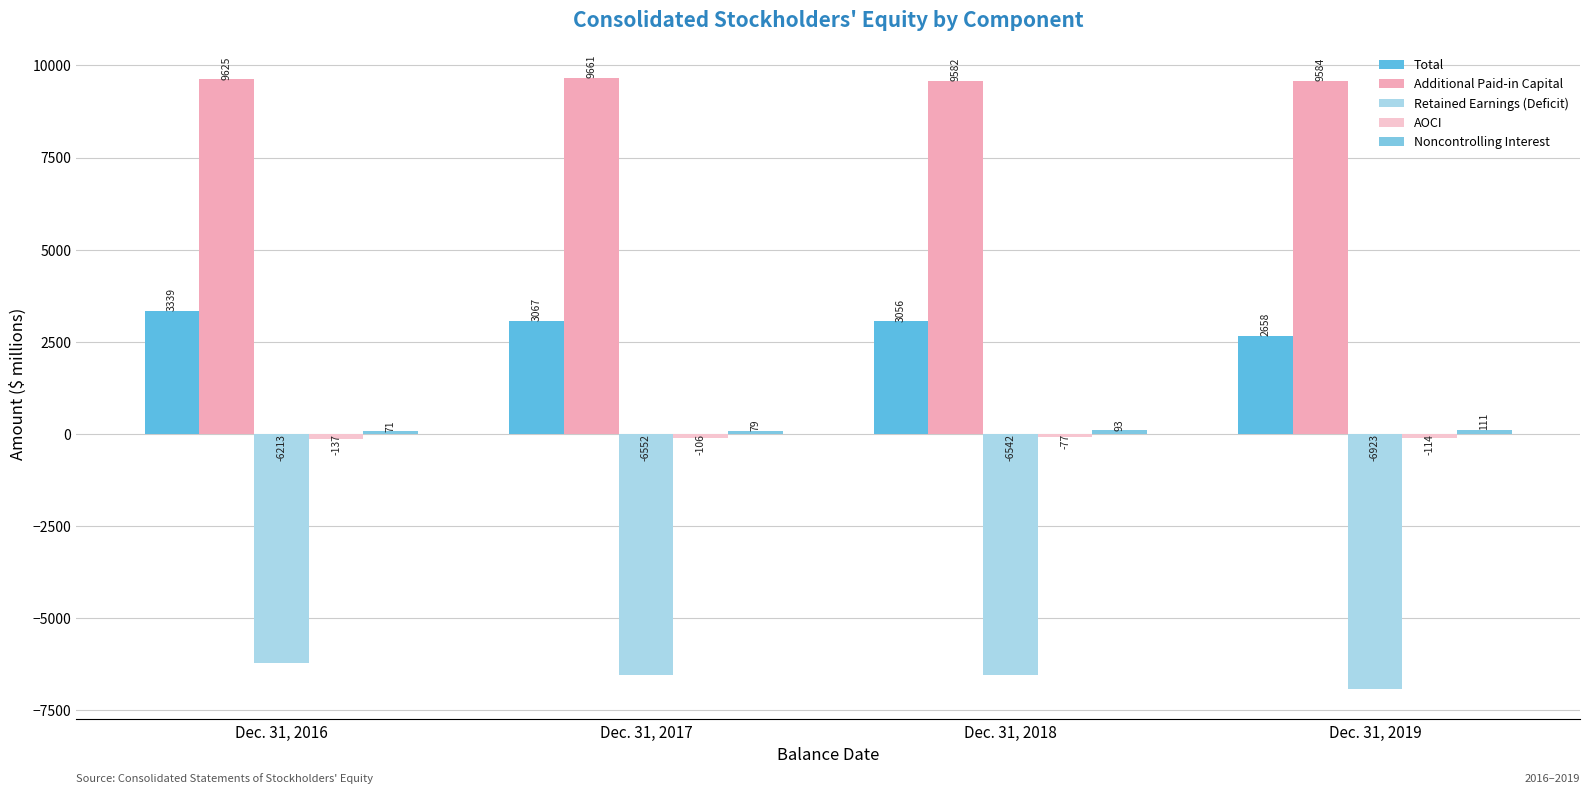

Does the chart contain stacked bars?

No